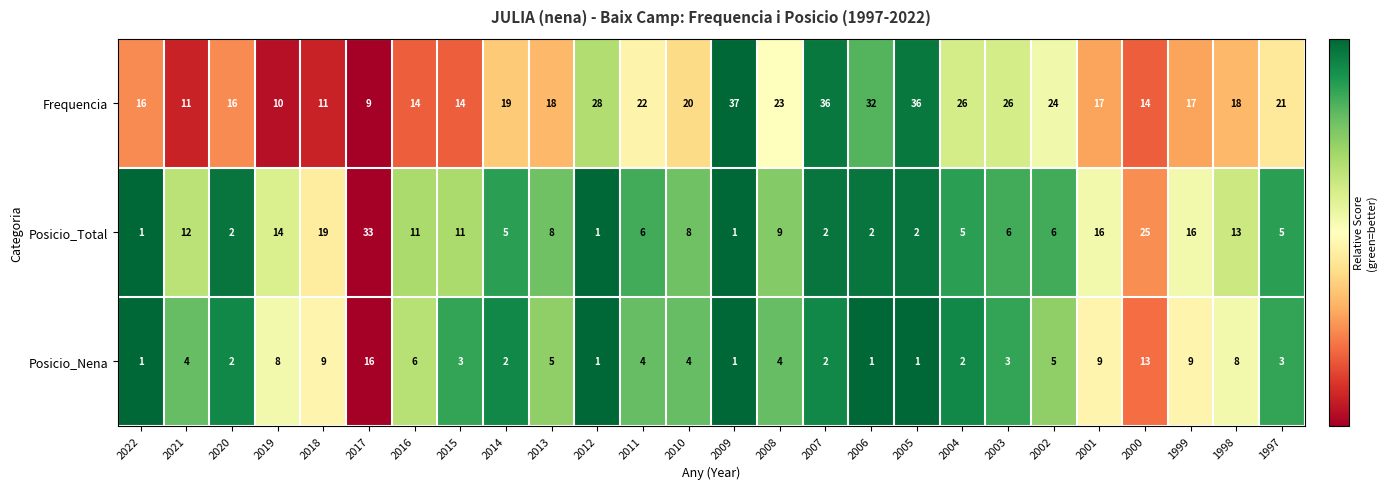

What is the average value of the Frequencia series?

21